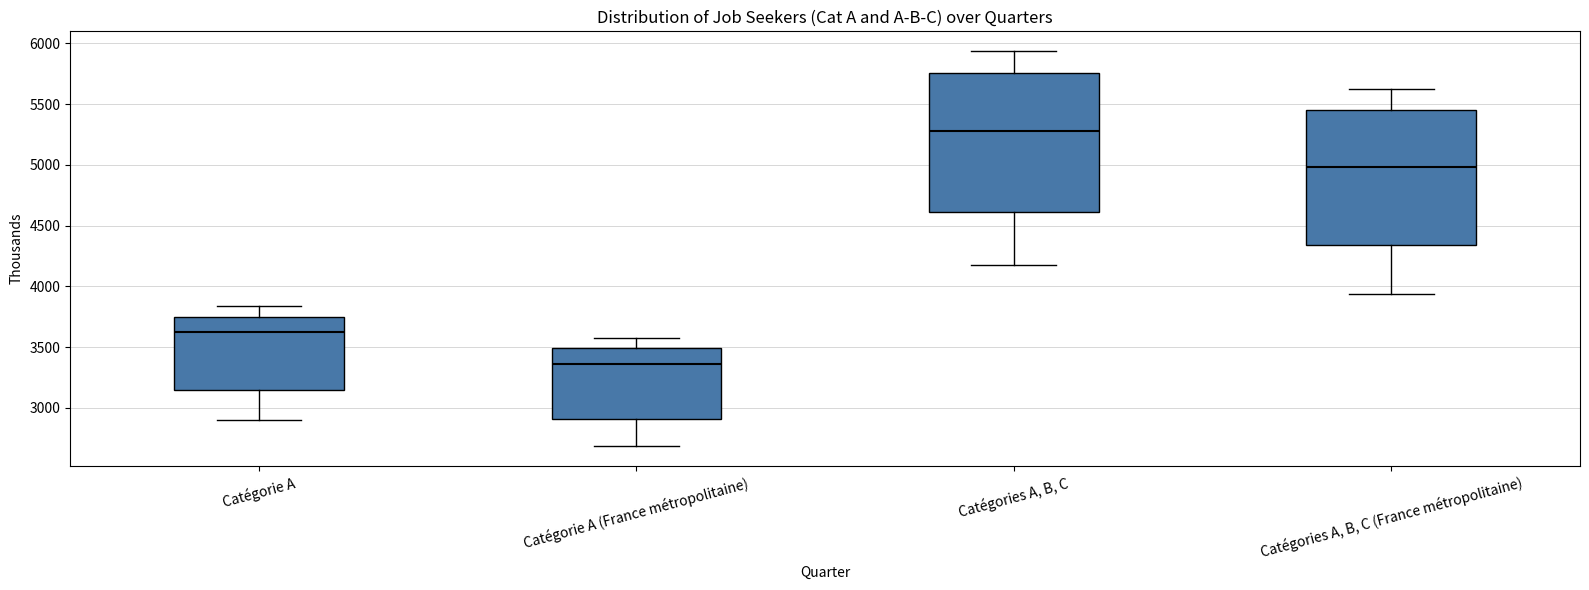

Reading left to right, transcribe this box plot: for each box, give where its median line is, the range the box spans, and where its two whiskers end, as read against the y-axis. The values are not printed on the chart, so give them approximately, as read against the axis.

Catégorie A: median 3600, box 3150 to 3750, whiskers 2900 to 3850
Catégorie A (France métropolitaine): median 3350, box 2900 to 3500, whiskers 2700 to 3600
Catégories A, B, C: median 5300, box 4600 to 5750, whiskers 4200 to 5950
Catégories A, B, C (France métropolitaine): median 5000, box 4350 to 5450, whiskers 3950 to 5650